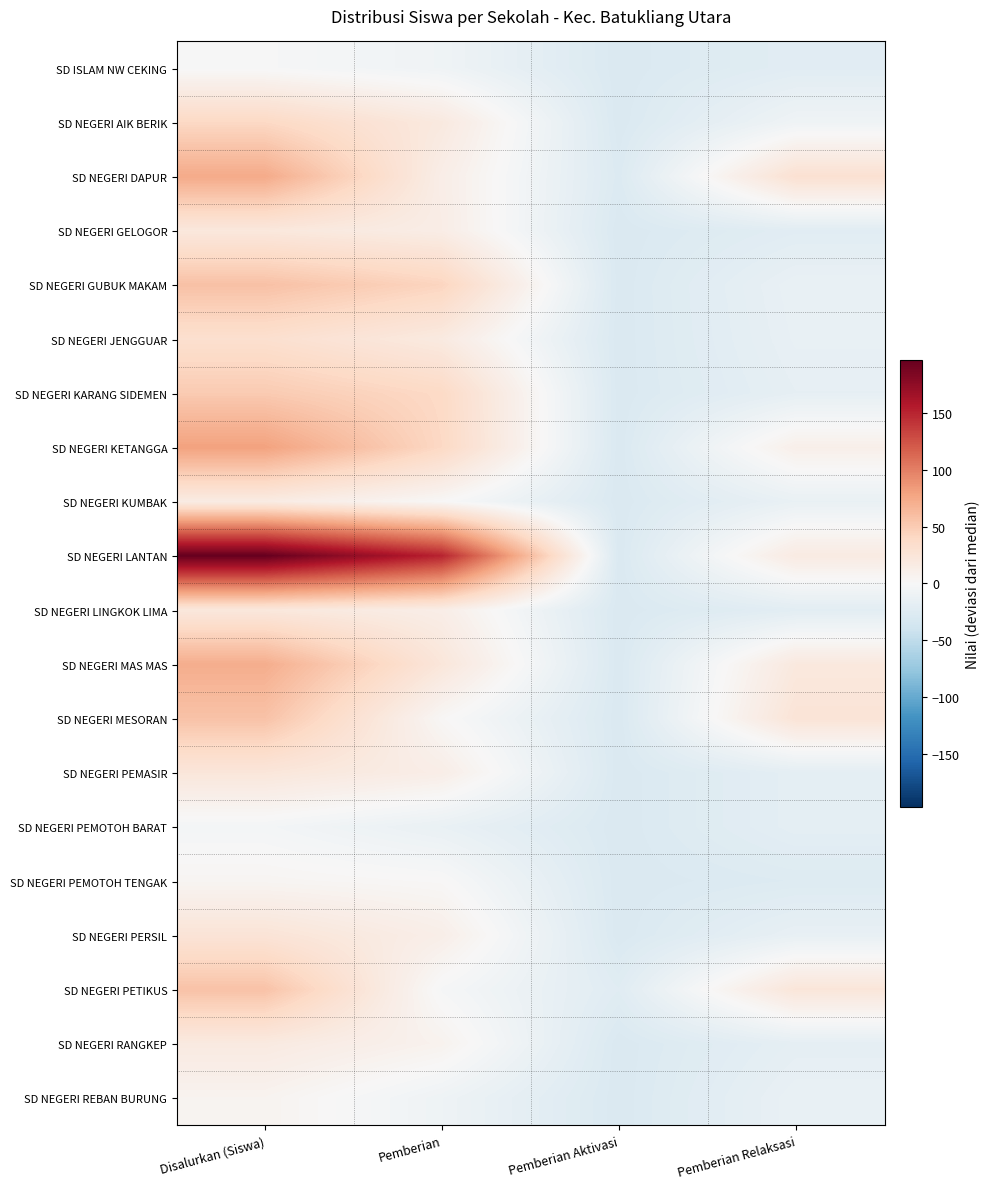

List the series in order of their peak value, highest first.

SD NEGERI LANTAN, SD NEGERI KETANGGA, SD NEGERI DAPUR, SD NEGERI MAS MAS, SD NEGERI GUBUK MAKAM, SD NEGERI MESORAN, SD NEGERI PETIKUS, SD NEGERI KARANG SIDEMEN, SD NEGERI AIK BERIK, SD NEGERI JENGGUAR, SD NEGERI PERSIL, SD NEGERI PEMASIR, SD NEGERI GELOGOR, SD NEGERI LINGKOK LIMA, SD NEGERI RANGKEP, SD NEGERI KUMBAK, SD NEGERI REBAN BURUNG, SD NEGERI PEMOTOH TENGAK, SD ISLAM NW CEKING, SD NEGERI PEMOTOH BARAT